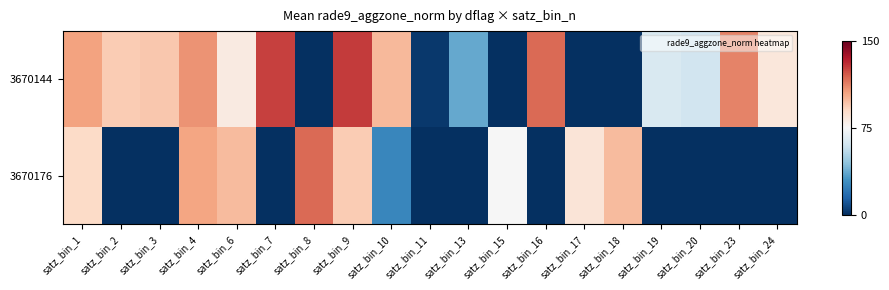

List the series in order of their peak value, highest first.

3670144, 3670176